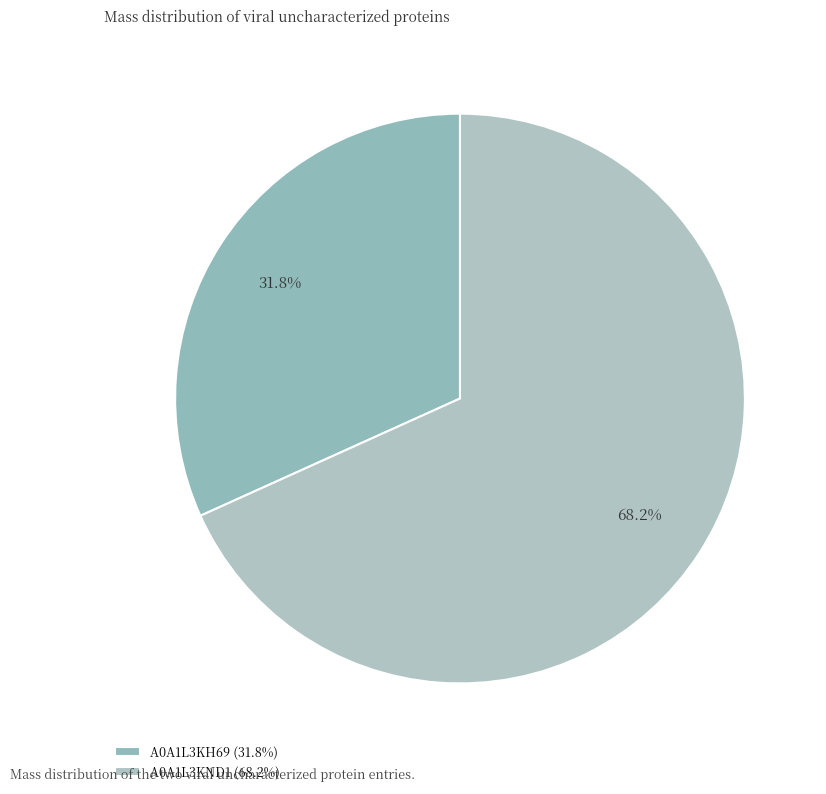

Which category has the biggest portion of the pie?

A0A1L3KND1